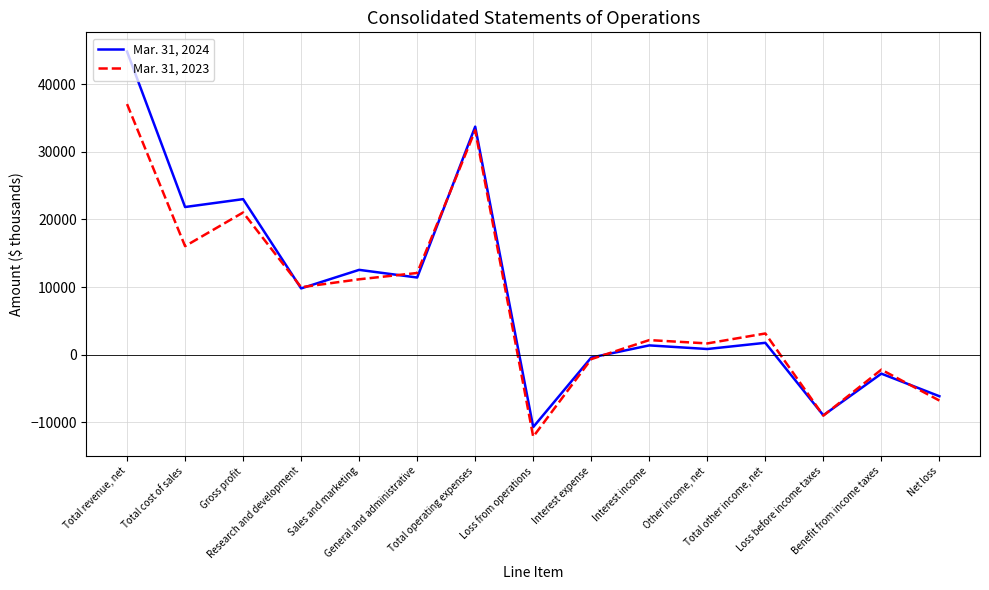

Read the Mar. 31, 2023 value at Interest income, to the nearest 50.

2150